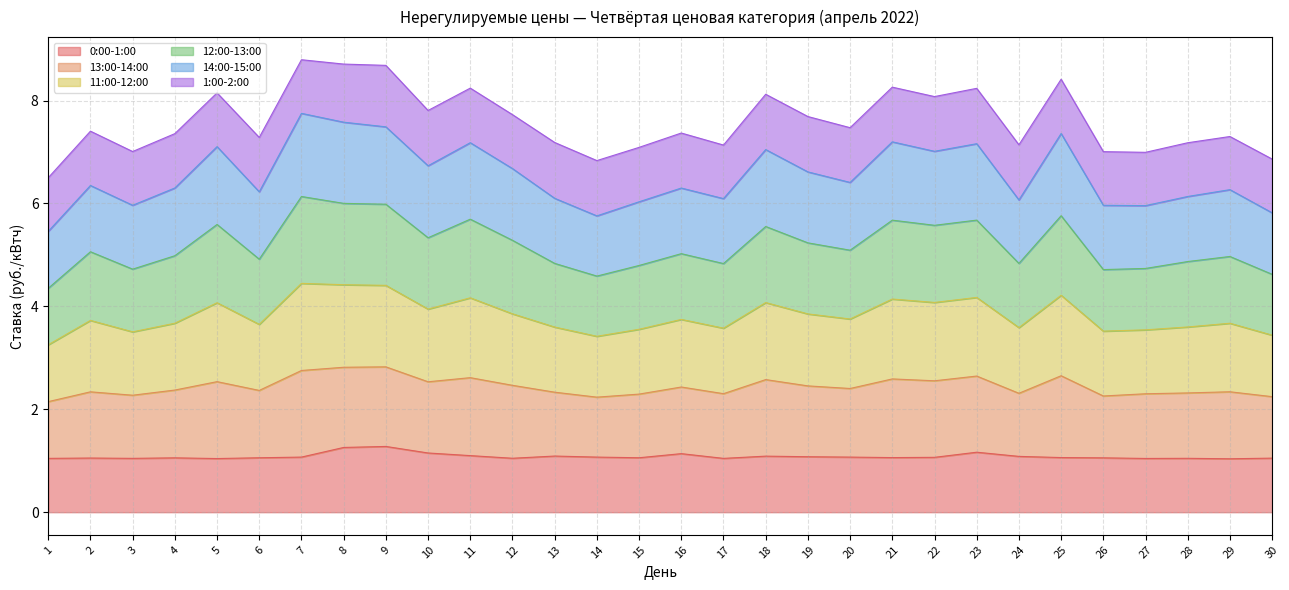

Does the chart have visible grid lines?

Yes